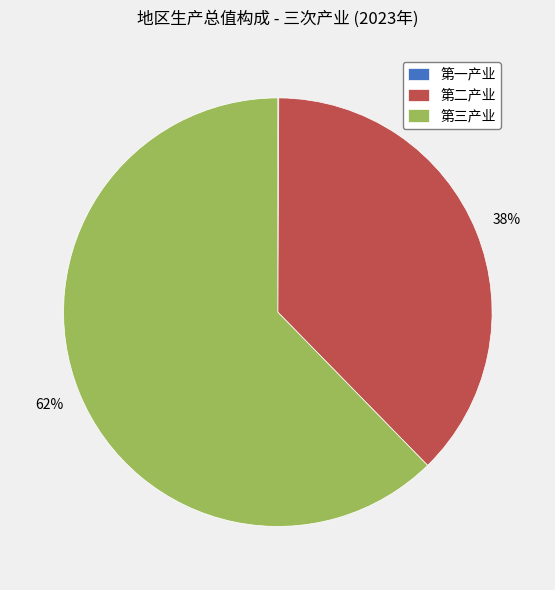

To the nearest percent, what portion does 第三产业 represent?

62%